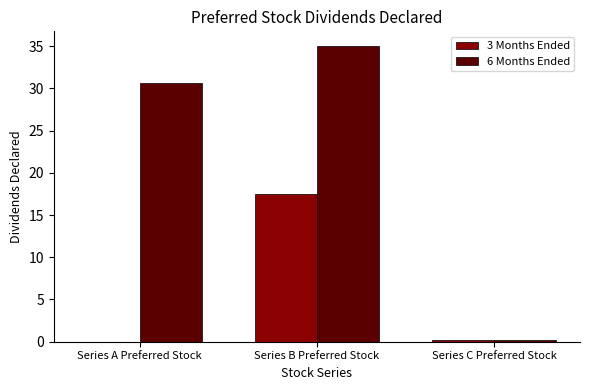

The value of 3 Months Ended at Series A Preferred Stock is -9.7. True or false?

False